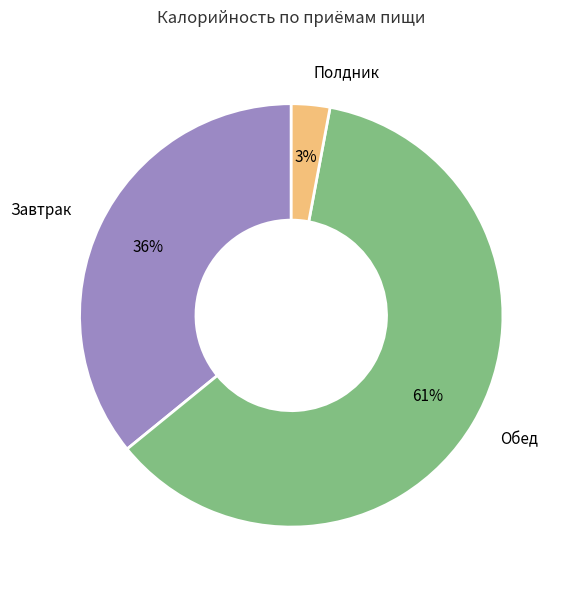

What is the largest slice in the pie chart?

Обед